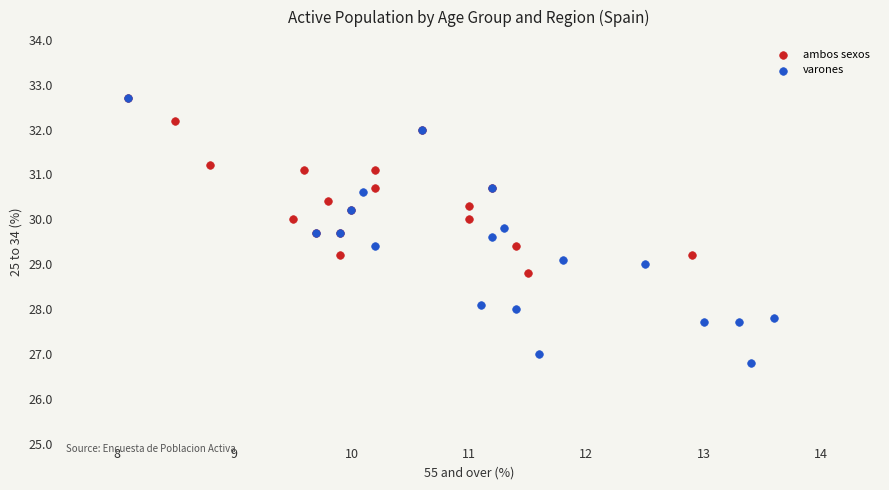

Which series has the widest spread of Y values?

varones